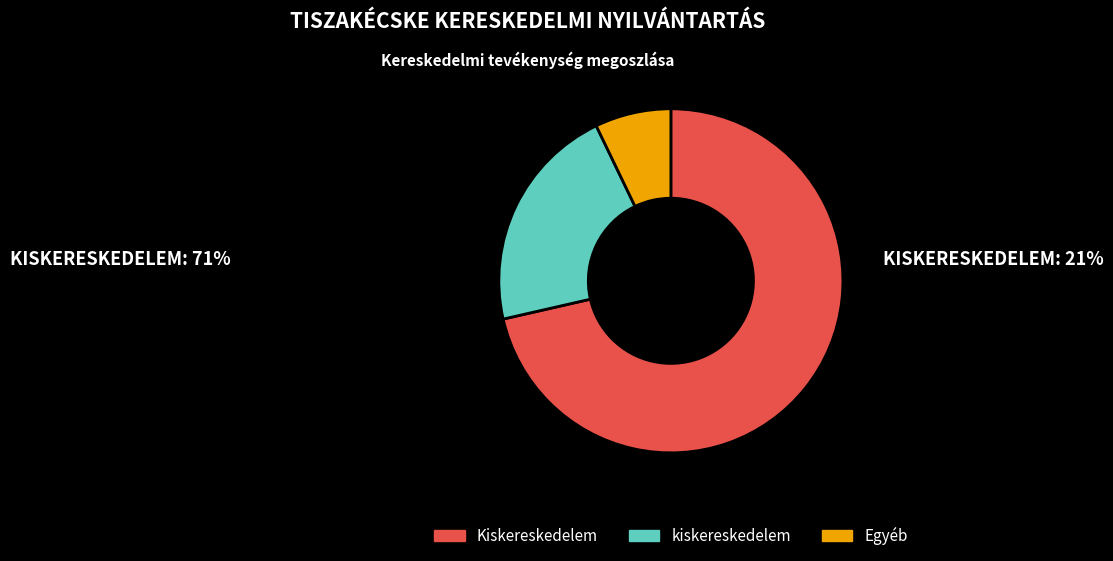

Does Kiskereskedelem account for over 50% of the chart?

Yes